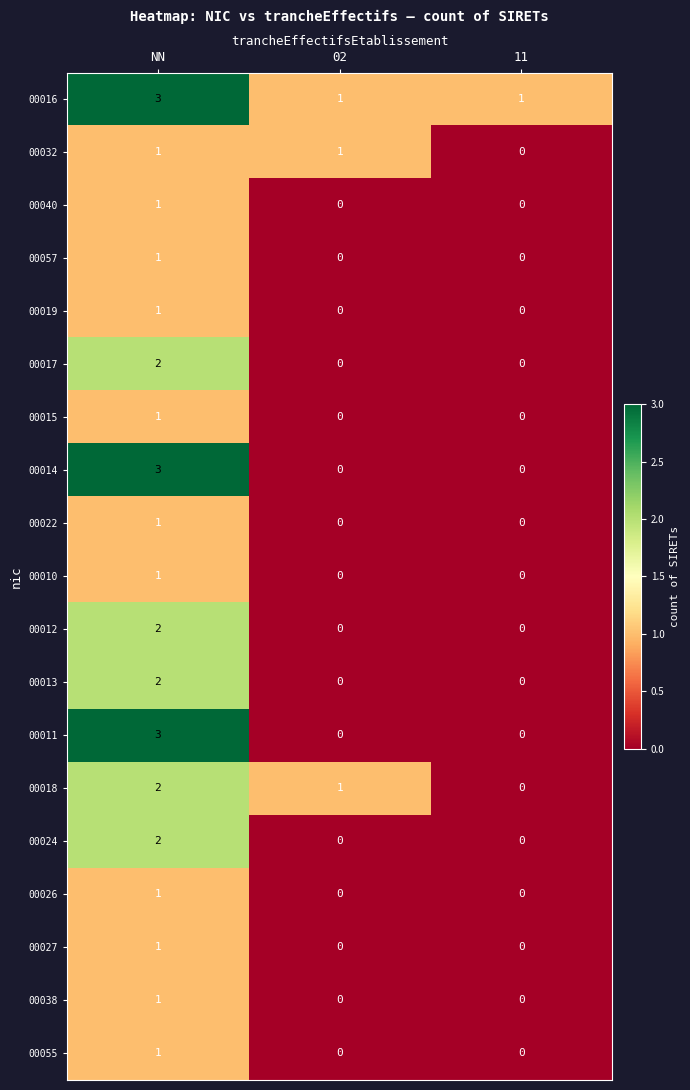

Which label corresponds to the largest value in the chart?

NN